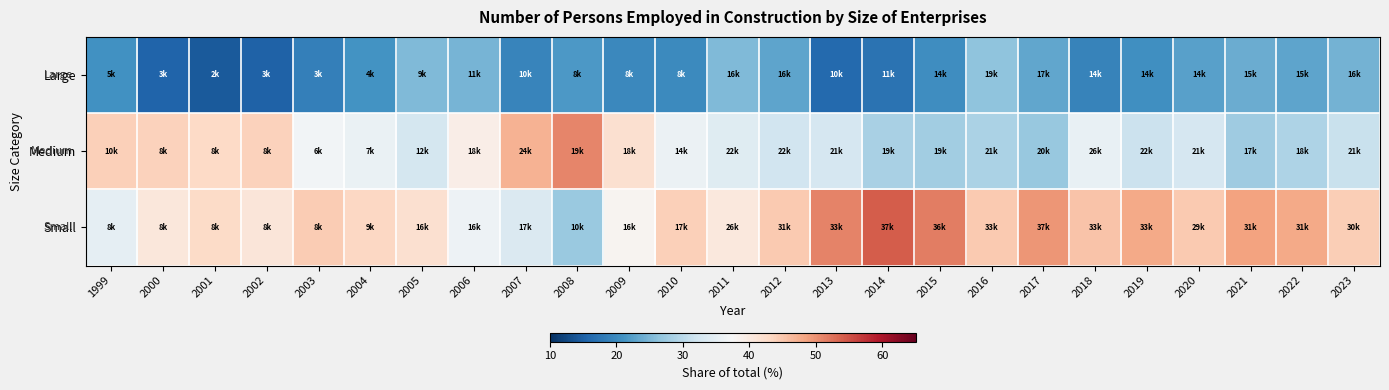

Reading left to right, extract all data points from this chart.

Large: 1999=20.8	2000=15.5	2001=14.4	2002=15.3	2003=18.8	2004=21.0	2005=25.5	2006=24.7	2007=19.3	2008=21.8	2009=19.8	2010=19.9	2011=25.4	2012=23.0	2013=16.0	2014=17.2	2015=20.5	2016=26.4	2017=23.3	2018=19.1	2019=20.5	2020=22.6	2021=23.8	2022=23.0	2023=24.4
Medium: 1999=44.1	2000=43.9	2001=42.9	2002=43.9	2003=36.8	2004=35.7	2005=32.6	2006=39.3	2007=47.1	2008=50.9	2009=42.0	2010=36.0	2011=34.2	2012=32.3	2013=32.9	2014=28.7	2015=28.0	2016=28.8	2017=27.1	2018=35.5	2019=31.5	2020=32.8	2021=27.7	2022=29.0	2023=31.3
Small: 1999=35.1	2000=40.7	2001=42.7	2002=40.8	2003=44.4	2004=43.3	2005=41.9	2006=36.1	2007=33.6	2008=27.3	2009=38.3	2010=44.1	2011=40.4	2012=44.7	2013=51.1	2014=54.1	2015=51.6	2016=44.8	2017=49.6	2018=45.3	2019=47.9	2020=44.6	2021=48.5	2022=48.0	2023=44.2